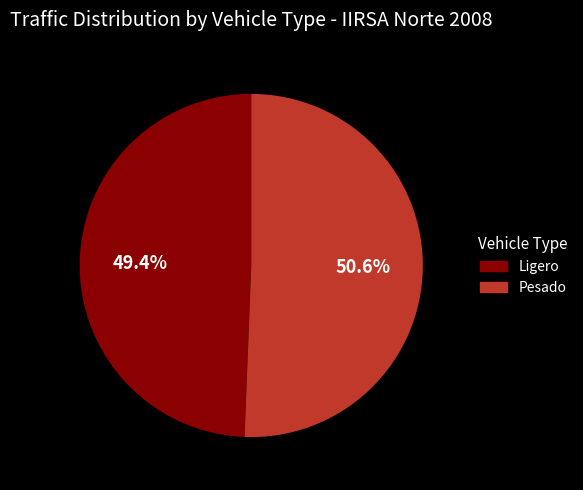

Does any single category account for the majority?

Yes